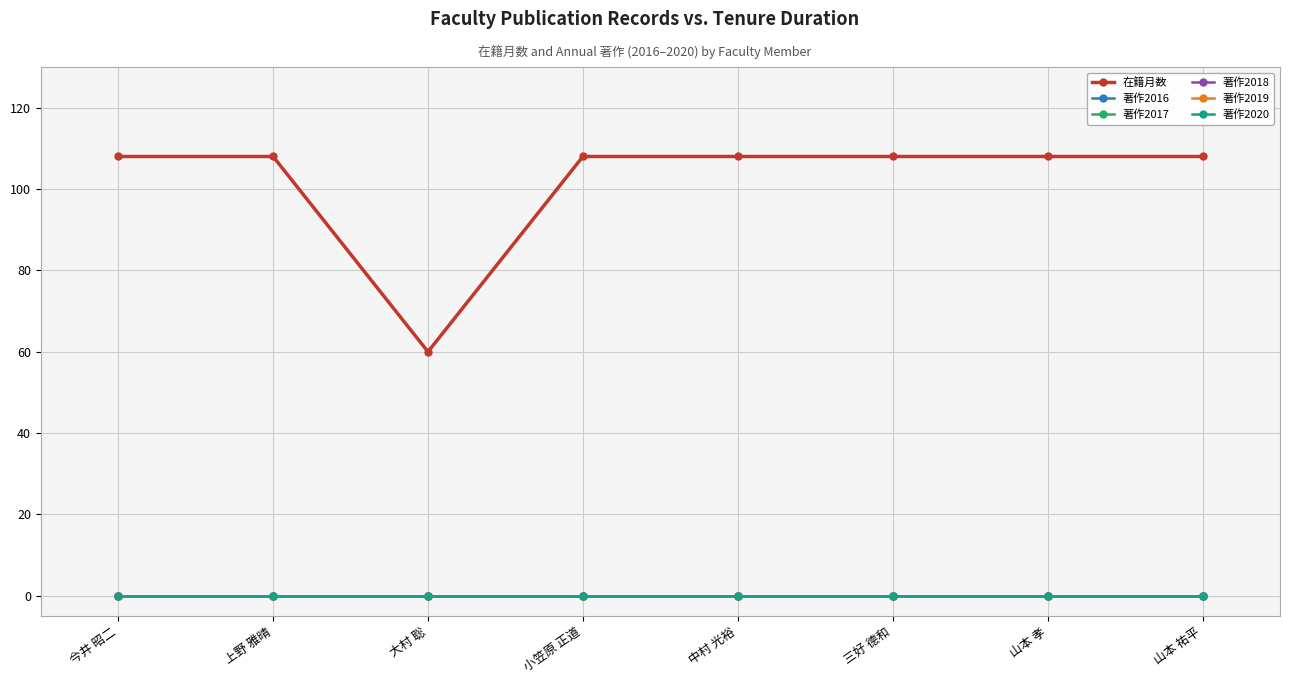

Reading right to left, extract all data points from this chart.

在籍月数: 山本 祐平=108	山本 孝=108	三好 德和=108	中村 光裕=108	小笠原 正道=108	大村 聡=60	上野 雅晴=108	今井 昭二=108
著作2016: 山本 祐平=0	山本 孝=0	三好 德和=0	中村 光裕=0	小笠原 正道=0	大村 聡=0	上野 雅晴=0	今井 昭二=0
著作2017: 山本 祐平=0	山本 孝=0	三好 德和=0	中村 光裕=0	小笠原 正道=0	大村 聡=0	上野 雅晴=0	今井 昭二=0
著作2018: 山本 祐平=0	山本 孝=0	三好 德和=0	中村 光裕=0	小笠原 正道=0	大村 聡=0	上野 雅晴=0	今井 昭二=0
著作2019: 山本 祐平=0	山本 孝=0	三好 德和=0	中村 光裕=0	小笠原 正道=0	大村 聡=0	上野 雅晴=0	今井 昭二=0
著作2020: 山本 祐平=0	山本 孝=0	三好 德和=0	中村 光裕=0	小笠原 正道=0	大村 聡=0	上野 雅晴=0	今井 昭二=0